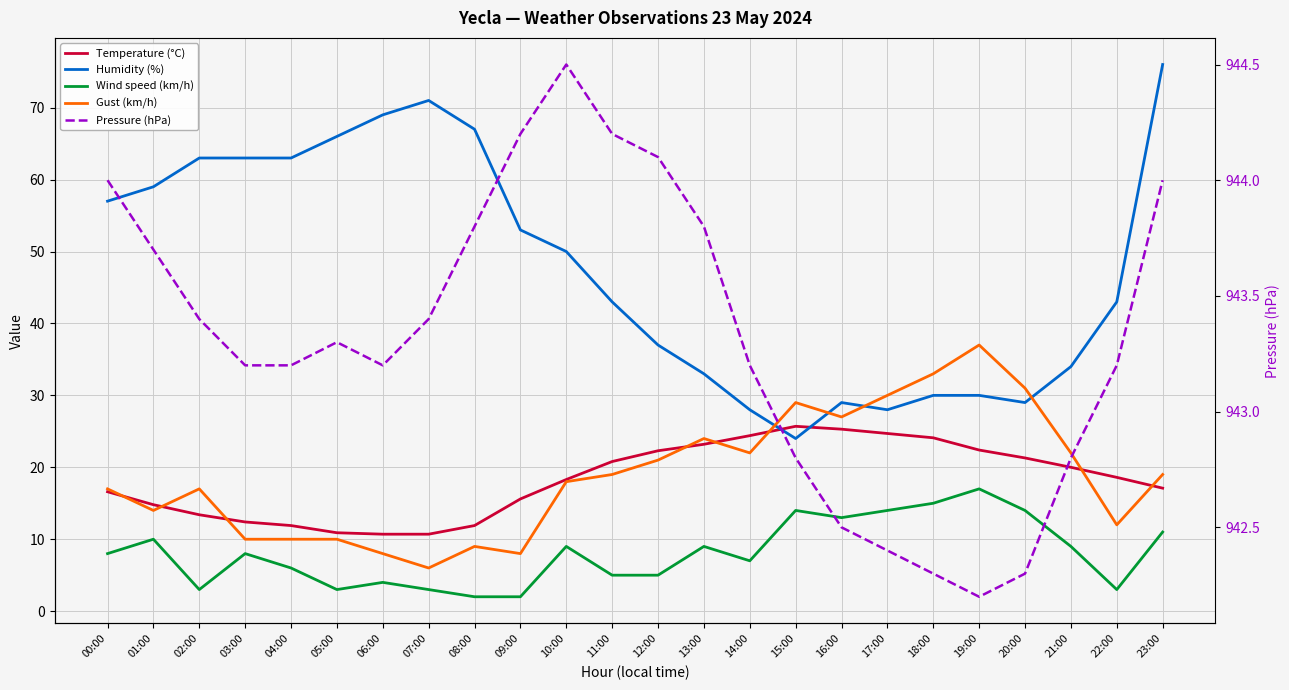

Where does the Wind speed (km/h) series first go above 8?

01:00